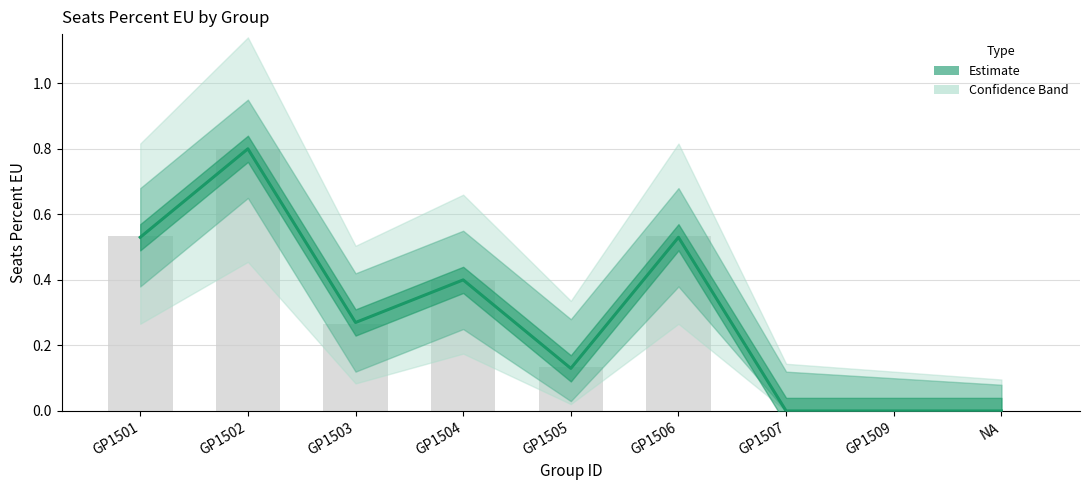

What position from the right is GP1509?

2